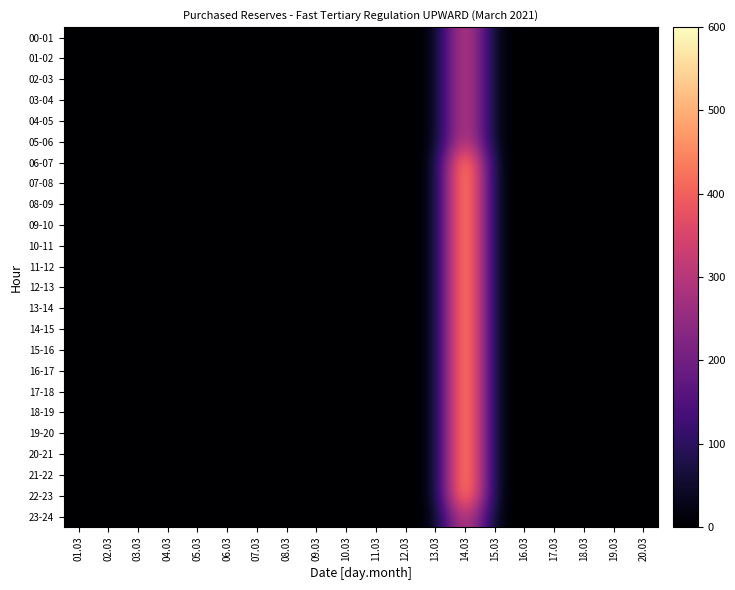

Reading left to right, what are all the values shown in this chart?

00-01: 01.03=0	02.03=0	03.03=0	04.03=0	05.03=0	06.03=0	07.03=0	08.03=0	09.03=0	10.03=0	11.03=0	12.03=0	13.03=0	14.03=400	15.03=0	16.03=0	17.03=0	18.03=0	19.03=0	20.03=0
01-02: 01.03=0	02.03=0	03.03=0	04.03=0	05.03=0	06.03=0	07.03=0	08.03=0	09.03=0	10.03=0	11.03=0	12.03=0	13.03=0	14.03=400	15.03=0	16.03=0	17.03=0	18.03=0	19.03=0	20.03=0
02-03: 01.03=0	02.03=0	03.03=0	04.03=0	05.03=0	06.03=0	07.03=0	08.03=0	09.03=0	10.03=0	11.03=0	12.03=0	13.03=0	14.03=400	15.03=0	16.03=0	17.03=0	18.03=0	19.03=0	20.03=0
03-04: 01.03=0	02.03=0	03.03=0	04.03=0	05.03=0	06.03=0	07.03=0	08.03=0	09.03=0	10.03=0	11.03=0	12.03=0	13.03=0	14.03=400	15.03=0	16.03=0	17.03=0	18.03=0	19.03=0	20.03=0
04-05: 01.03=0	02.03=0	03.03=0	04.03=0	05.03=0	06.03=0	07.03=0	08.03=0	09.03=0	10.03=0	11.03=0	12.03=0	13.03=0	14.03=400	15.03=0	16.03=0	17.03=0	18.03=0	19.03=0	20.03=0
05-06: 01.03=0	02.03=0	03.03=0	04.03=0	05.03=0	06.03=0	07.03=0	08.03=0	09.03=0	10.03=0	11.03=0	12.03=0	13.03=0	14.03=400	15.03=0	16.03=0	17.03=0	18.03=0	19.03=0	20.03=0
06-07: 01.03=0	02.03=0	03.03=0	04.03=0	05.03=0	06.03=0	07.03=0	08.03=0	09.03=0	10.03=0	11.03=0	12.03=0	13.03=0	14.03=600	15.03=0	16.03=0	17.03=0	18.03=0	19.03=0	20.03=0
07-08: 01.03=0	02.03=0	03.03=0	04.03=0	05.03=0	06.03=0	07.03=0	08.03=0	09.03=0	10.03=0	11.03=0	12.03=0	13.03=0	14.03=600	15.03=0	16.03=0	17.03=0	18.03=0	19.03=0	20.03=0
08-09: 01.03=0	02.03=0	03.03=0	04.03=0	05.03=0	06.03=0	07.03=0	08.03=0	09.03=0	10.03=0	11.03=0	12.03=0	13.03=0	14.03=600	15.03=0	16.03=0	17.03=0	18.03=0	19.03=0	20.03=0
09-10: 01.03=0	02.03=0	03.03=0	04.03=0	05.03=0	06.03=0	07.03=0	08.03=0	09.03=0	10.03=0	11.03=0	12.03=0	13.03=0	14.03=600	15.03=0	16.03=0	17.03=0	18.03=0	19.03=0	20.03=0
10-11: 01.03=0	02.03=0	03.03=0	04.03=0	05.03=0	06.03=0	07.03=0	08.03=0	09.03=0	10.03=0	11.03=0	12.03=0	13.03=0	14.03=600	15.03=0	16.03=0	17.03=0	18.03=0	19.03=0	20.03=0
11-12: 01.03=0	02.03=0	03.03=0	04.03=0	05.03=0	06.03=0	07.03=0	08.03=0	09.03=0	10.03=0	11.03=0	12.03=0	13.03=0	14.03=600	15.03=0	16.03=0	17.03=0	18.03=0	19.03=0	20.03=0
12-13: 01.03=0	02.03=0	03.03=0	04.03=0	05.03=0	06.03=0	07.03=0	08.03=0	09.03=0	10.03=0	11.03=0	12.03=0	13.03=0	14.03=600	15.03=0	16.03=0	17.03=0	18.03=0	19.03=0	20.03=0
13-14: 01.03=0	02.03=0	03.03=0	04.03=0	05.03=0	06.03=0	07.03=0	08.03=0	09.03=0	10.03=0	11.03=0	12.03=0	13.03=0	14.03=600	15.03=0	16.03=0	17.03=0	18.03=0	19.03=0	20.03=0
14-15: 01.03=0	02.03=0	03.03=0	04.03=0	05.03=0	06.03=0	07.03=0	08.03=0	09.03=0	10.03=0	11.03=0	12.03=0	13.03=0	14.03=600	15.03=0	16.03=0	17.03=0	18.03=0	19.03=0	20.03=0
15-16: 01.03=0	02.03=0	03.03=0	04.03=0	05.03=0	06.03=0	07.03=0	08.03=0	09.03=0	10.03=0	11.03=0	12.03=0	13.03=0	14.03=600	15.03=0	16.03=0	17.03=0	18.03=0	19.03=0	20.03=0
16-17: 01.03=0	02.03=0	03.03=0	04.03=0	05.03=0	06.03=0	07.03=0	08.03=0	09.03=0	10.03=0	11.03=0	12.03=0	13.03=0	14.03=600	15.03=0	16.03=0	17.03=0	18.03=0	19.03=0	20.03=0
17-18: 01.03=0	02.03=0	03.03=0	04.03=0	05.03=0	06.03=0	07.03=0	08.03=0	09.03=0	10.03=0	11.03=0	12.03=0	13.03=0	14.03=600	15.03=0	16.03=0	17.03=0	18.03=0	19.03=0	20.03=0
18-19: 01.03=0	02.03=0	03.03=0	04.03=0	05.03=0	06.03=0	07.03=0	08.03=0	09.03=0	10.03=0	11.03=0	12.03=0	13.03=0	14.03=600	15.03=0	16.03=0	17.03=0	18.03=0	19.03=0	20.03=0
19-20: 01.03=0	02.03=0	03.03=0	04.03=0	05.03=0	06.03=0	07.03=0	08.03=0	09.03=0	10.03=0	11.03=0	12.03=0	13.03=0	14.03=600	15.03=0	16.03=0	17.03=0	18.03=0	19.03=0	20.03=0
20-21: 01.03=0	02.03=0	03.03=0	04.03=0	05.03=0	06.03=0	07.03=0	08.03=0	09.03=0	10.03=0	11.03=0	12.03=0	13.03=0	14.03=600	15.03=0	16.03=0	17.03=0	18.03=0	19.03=0	20.03=0
21-22: 01.03=0	02.03=0	03.03=0	04.03=0	05.03=0	06.03=0	07.03=0	08.03=0	09.03=0	10.03=0	11.03=0	12.03=0	13.03=0	14.03=600	15.03=0	16.03=0	17.03=0	18.03=0	19.03=0	20.03=0
22-23: 01.03=0	02.03=0	03.03=0	04.03=0	05.03=0	06.03=0	07.03=0	08.03=0	09.03=0	10.03=0	11.03=0	12.03=0	13.03=0	14.03=600	15.03=0	16.03=0	17.03=0	18.03=0	19.03=0	20.03=0
23-24: 01.03=0	02.03=0	03.03=0	04.03=0	05.03=0	06.03=0	07.03=0	08.03=0	09.03=0	10.03=0	11.03=0	12.03=0	13.03=0	14.03=400	15.03=0	16.03=0	17.03=0	18.03=0	19.03=0	20.03=0